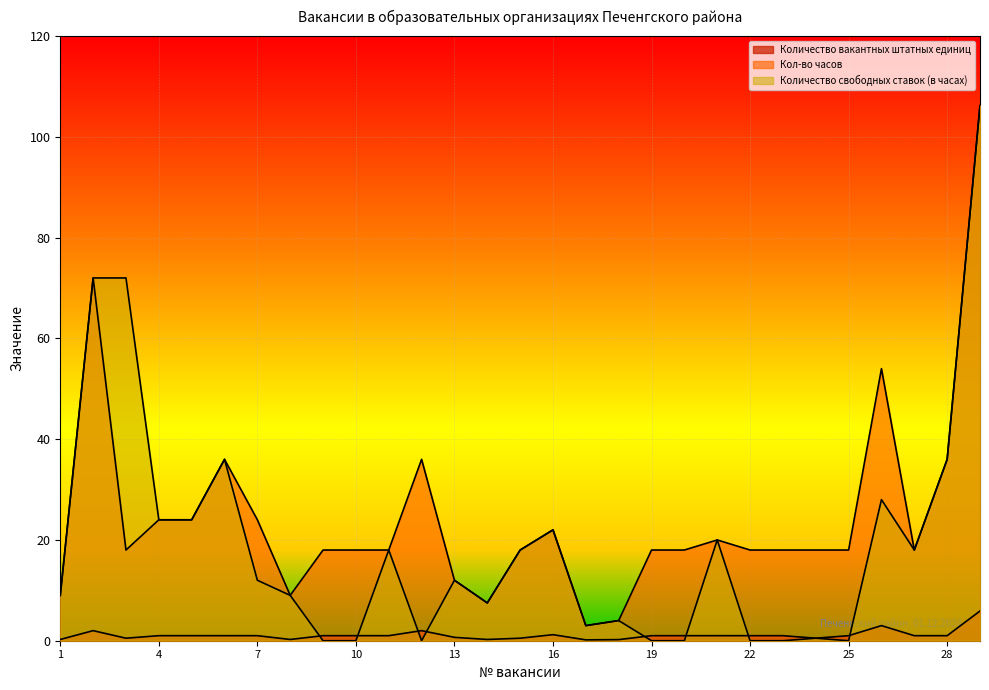

At 13, list the series in order from largest to smallest.

Кол-во часов, Количество свободных ставок (в часах), Количество вакантных штатных единиц